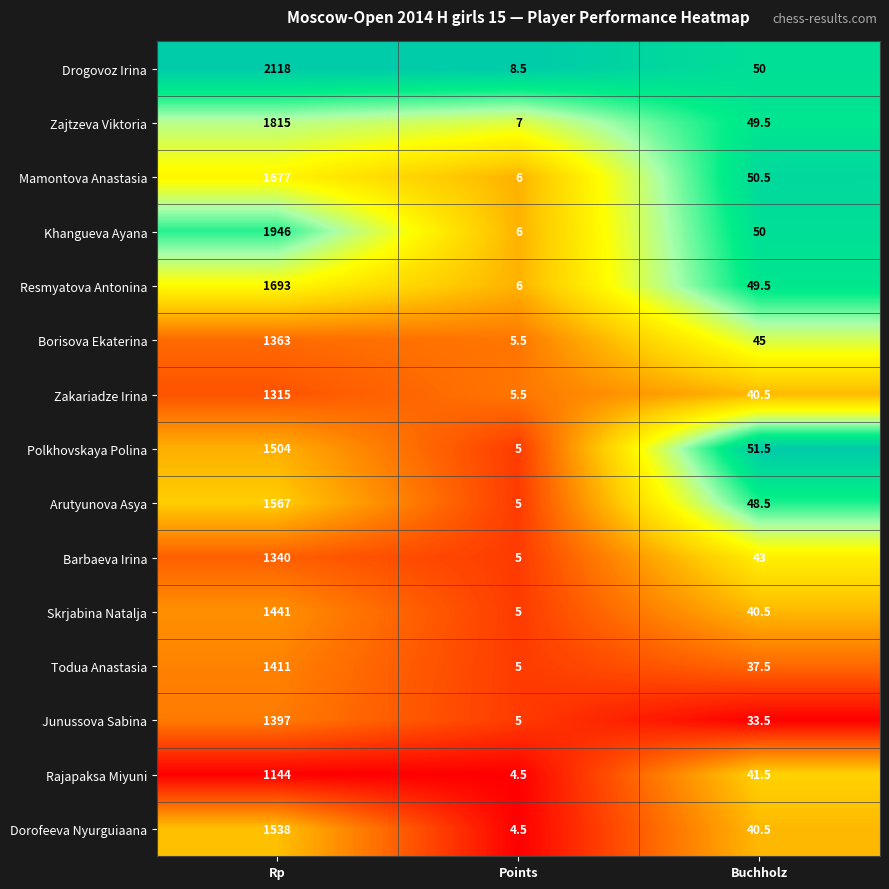

What is the maximum value for Junussova Sabina?

1397.0